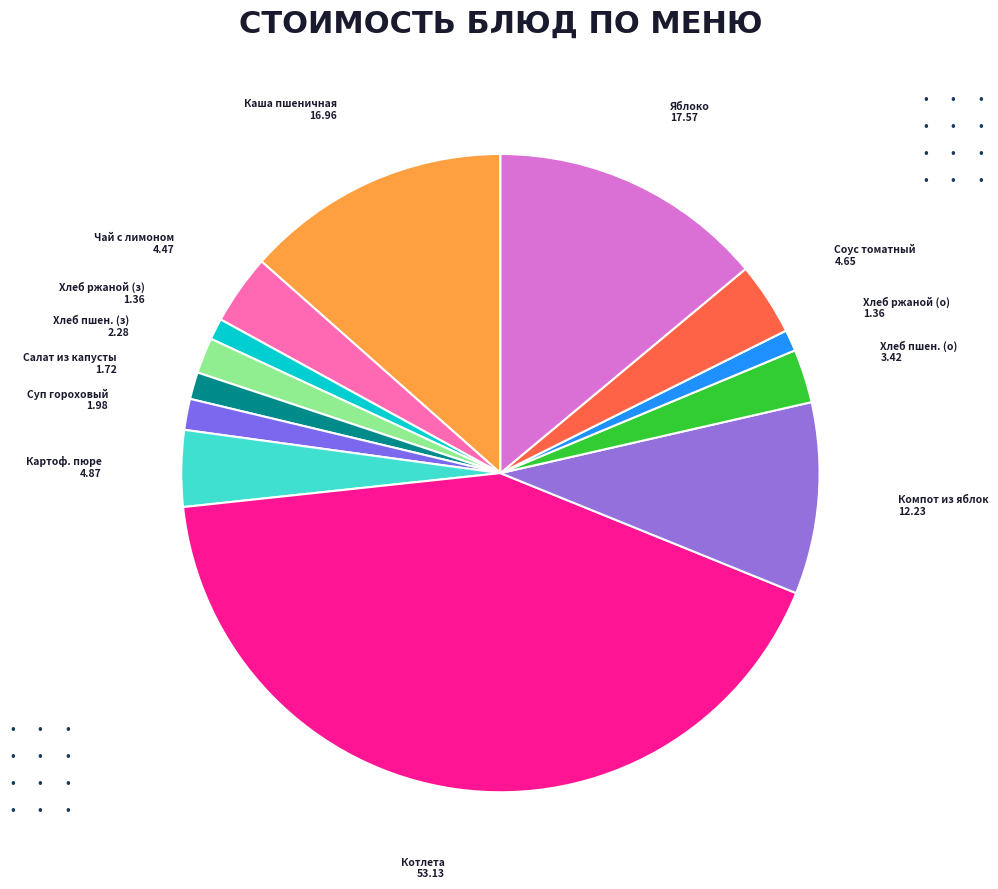

How many segments does this pie chart have?

13